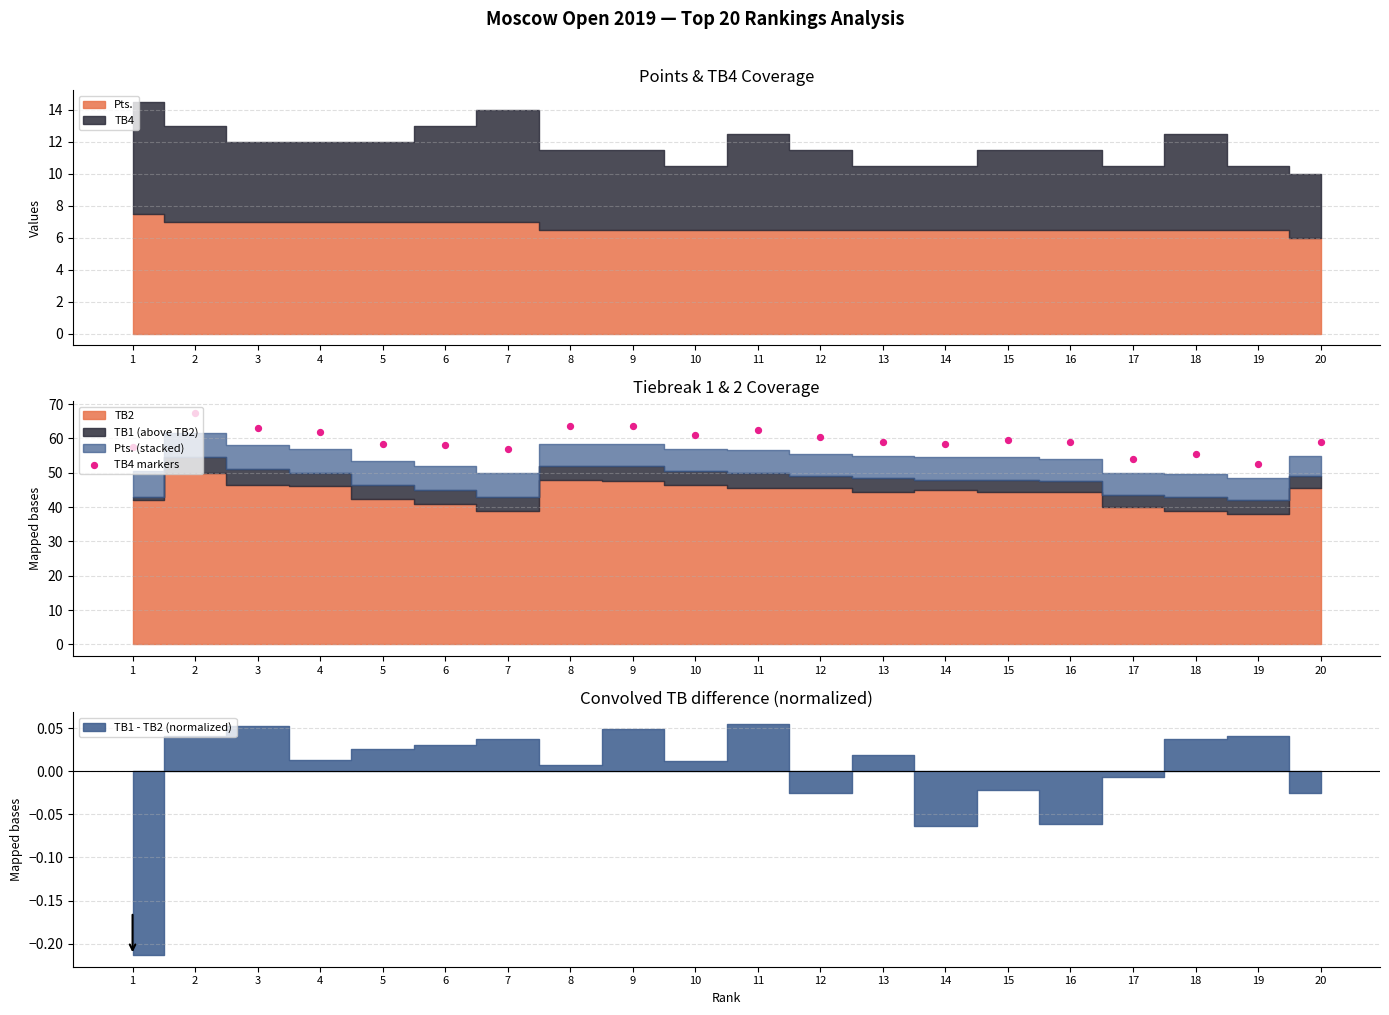

Between 20 and 6, which is larger?

20